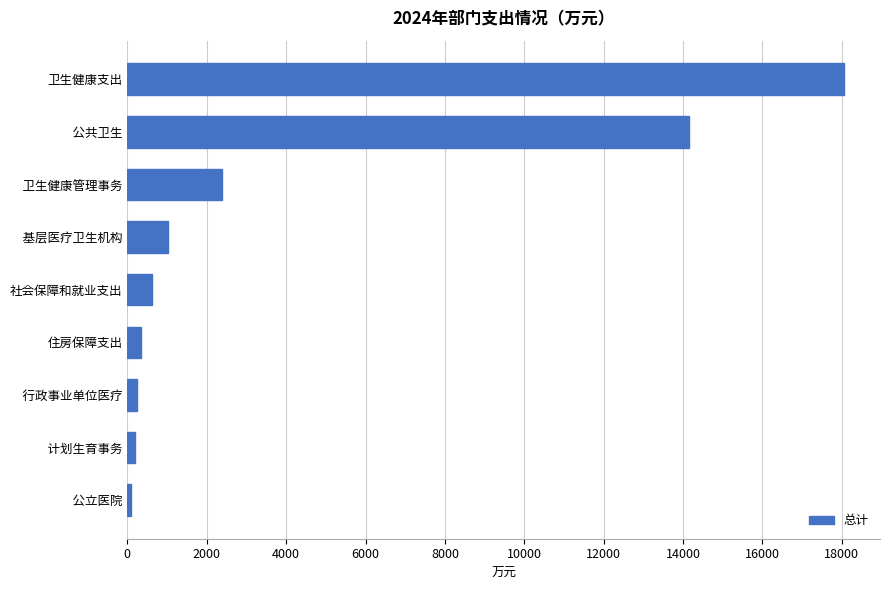

Between   基层医疗卫生机构 and   公共卫生, which is larger?

  公共卫生